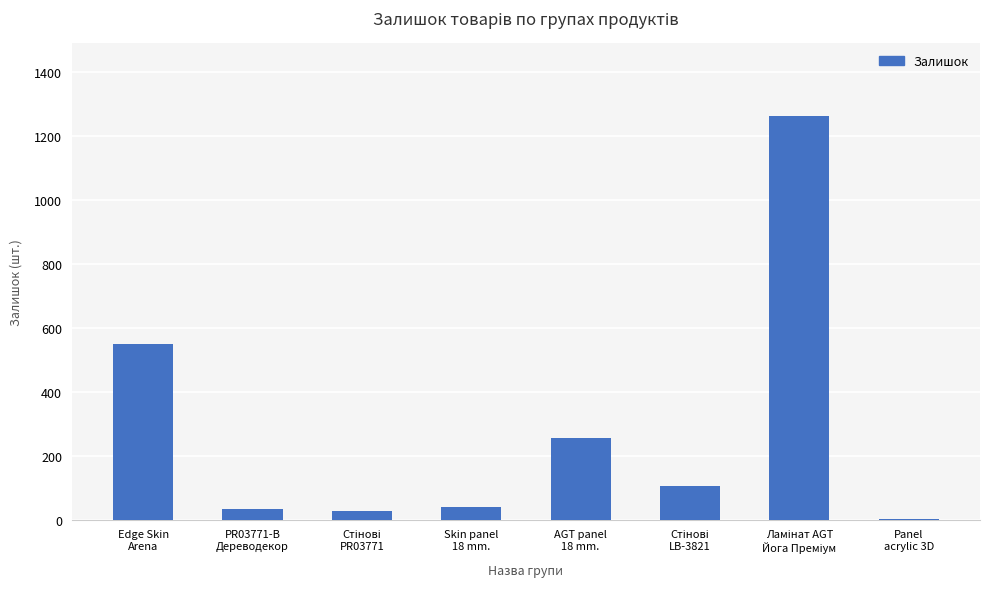

What value does the data have at Skin panel
18 mm., to the nearest 50?

50